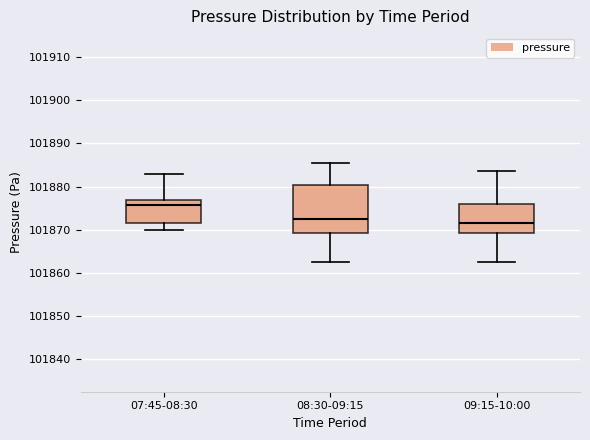

Which box has the highest median line?

07:45-08:30